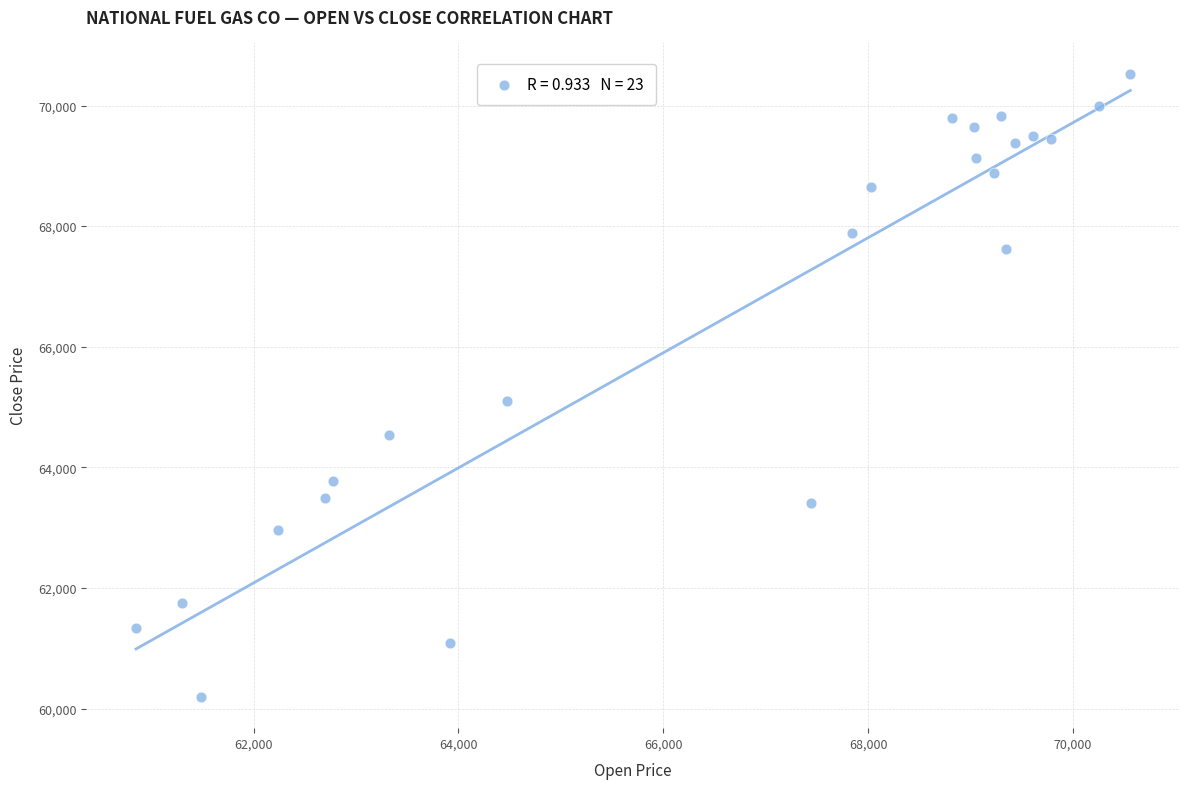

What Y value in the scatter plot is closest to 65360?

65099